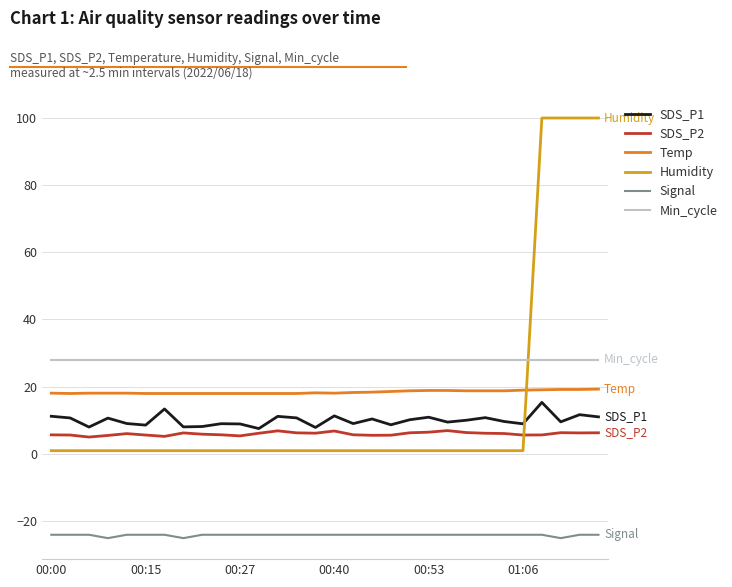

What is the maximum value shown in the chart?

99.9